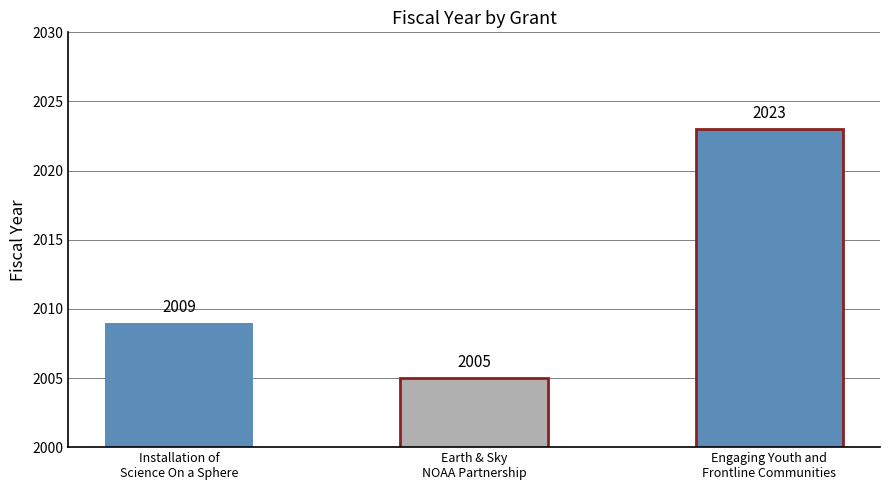

List the labels in order of value, largest first.

Engaging Youth and
Frontline Communities, Installation of
Science On a Sphere, Earth & Sky
NOAA Partnership